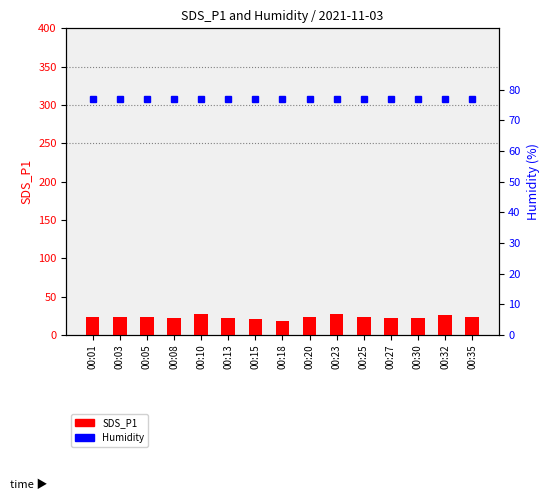

Which has a higher value, 00:03 or 00:18?

00:03